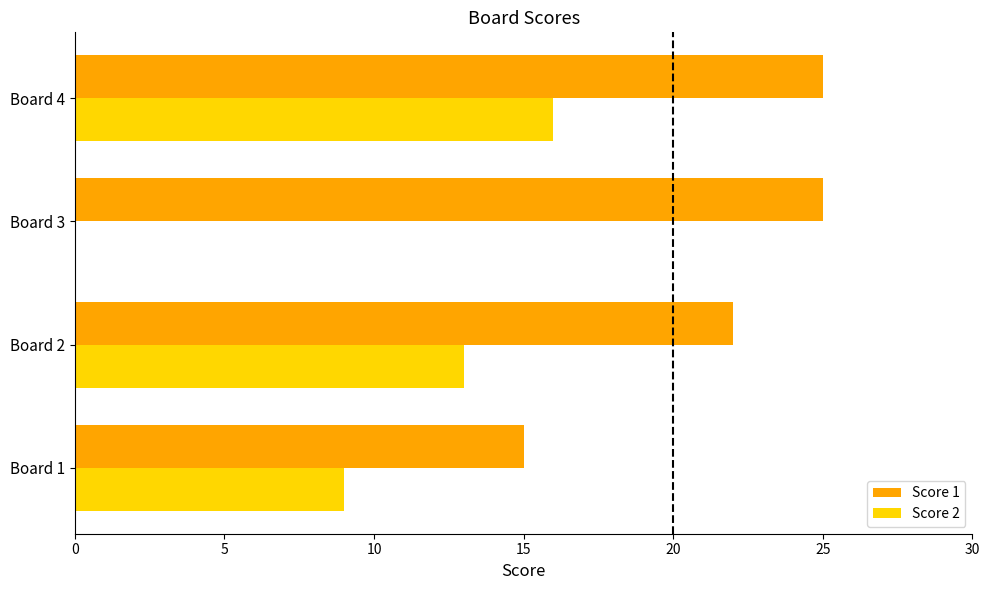

Which series has the widest spread of values?

Score 2